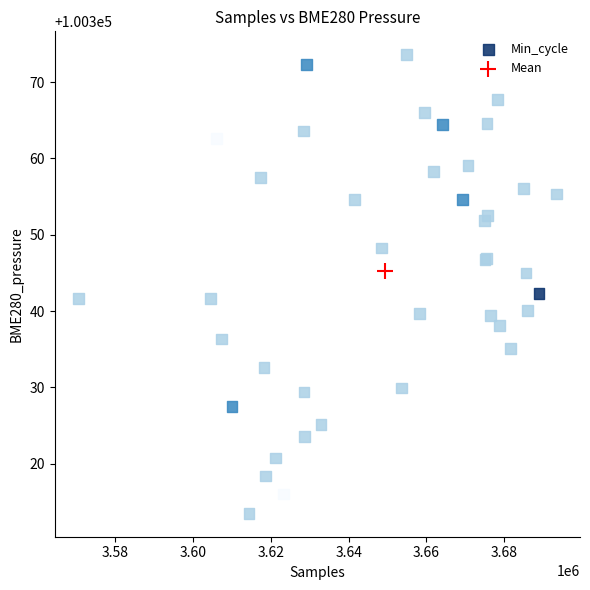

What are all the series names shown in the legend?

Min_cycle, Mean